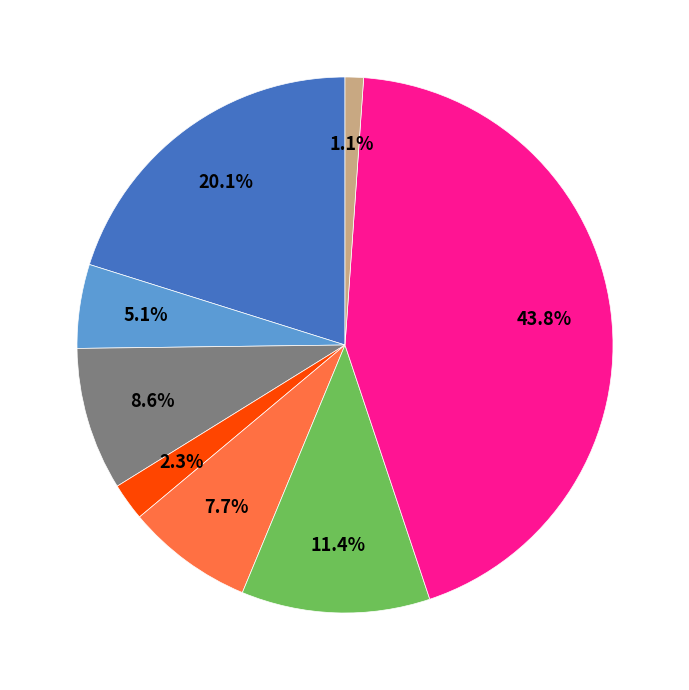

Count the number of slices in the pie.

8